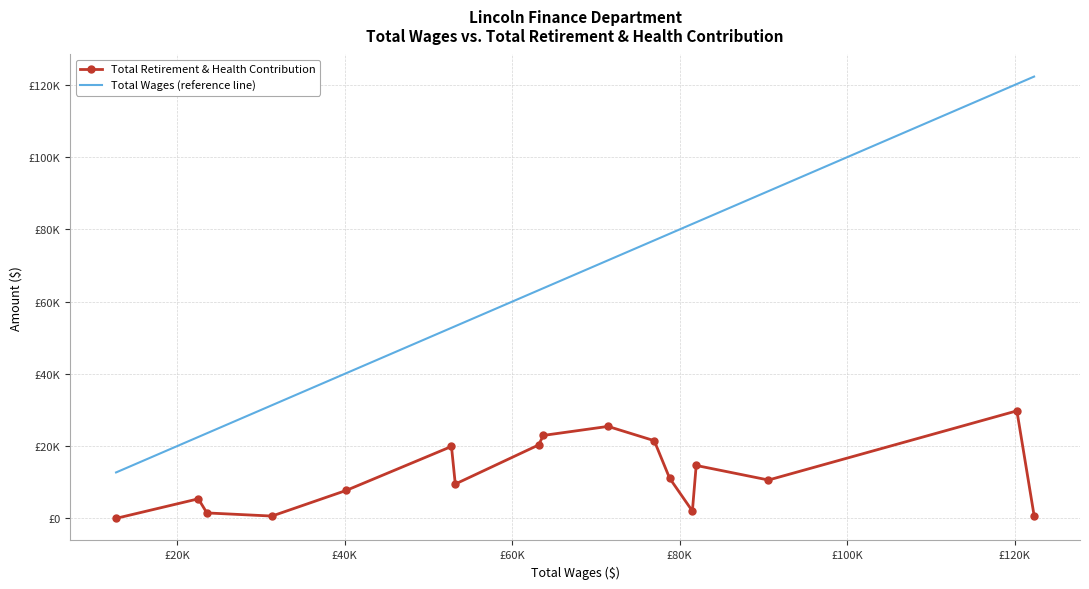

What are all the series names shown in the legend?

Total Retirement & Health Contribution, Total Wages (reference line)